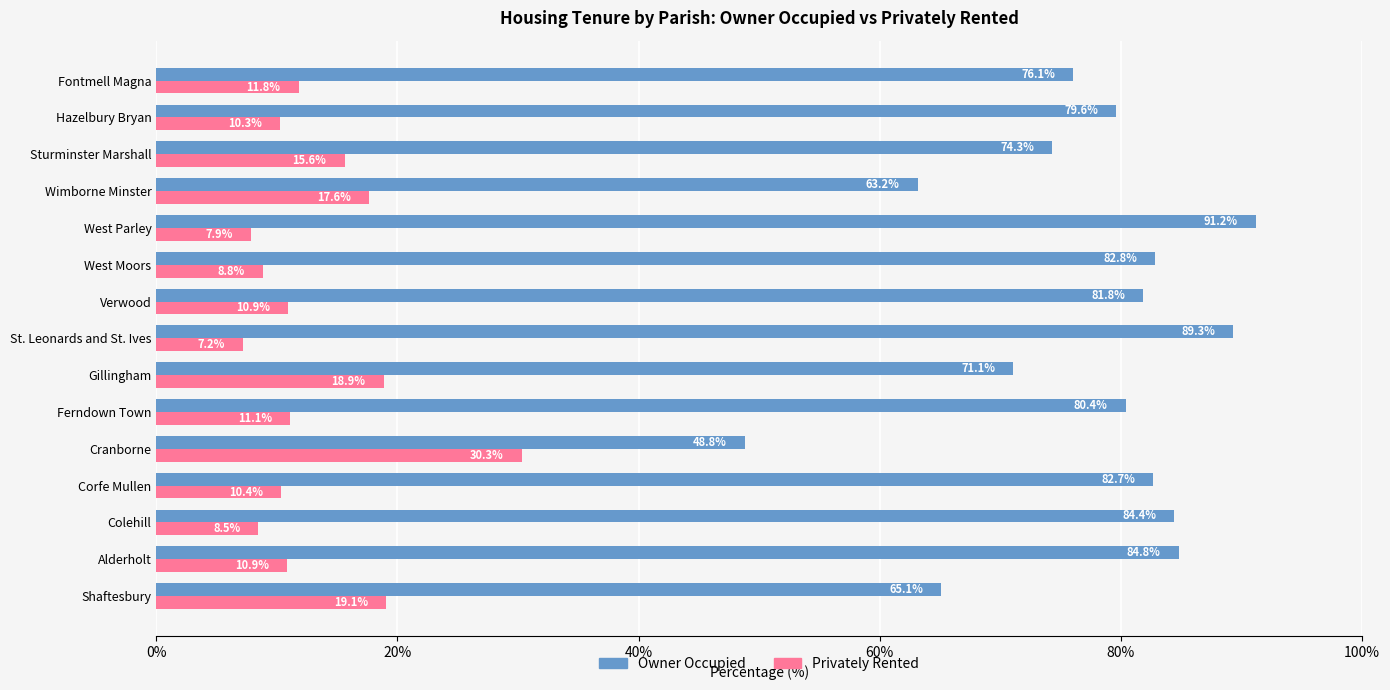

The value of Owner Occupied at Shaftesbury is 65.1. True or false?

True